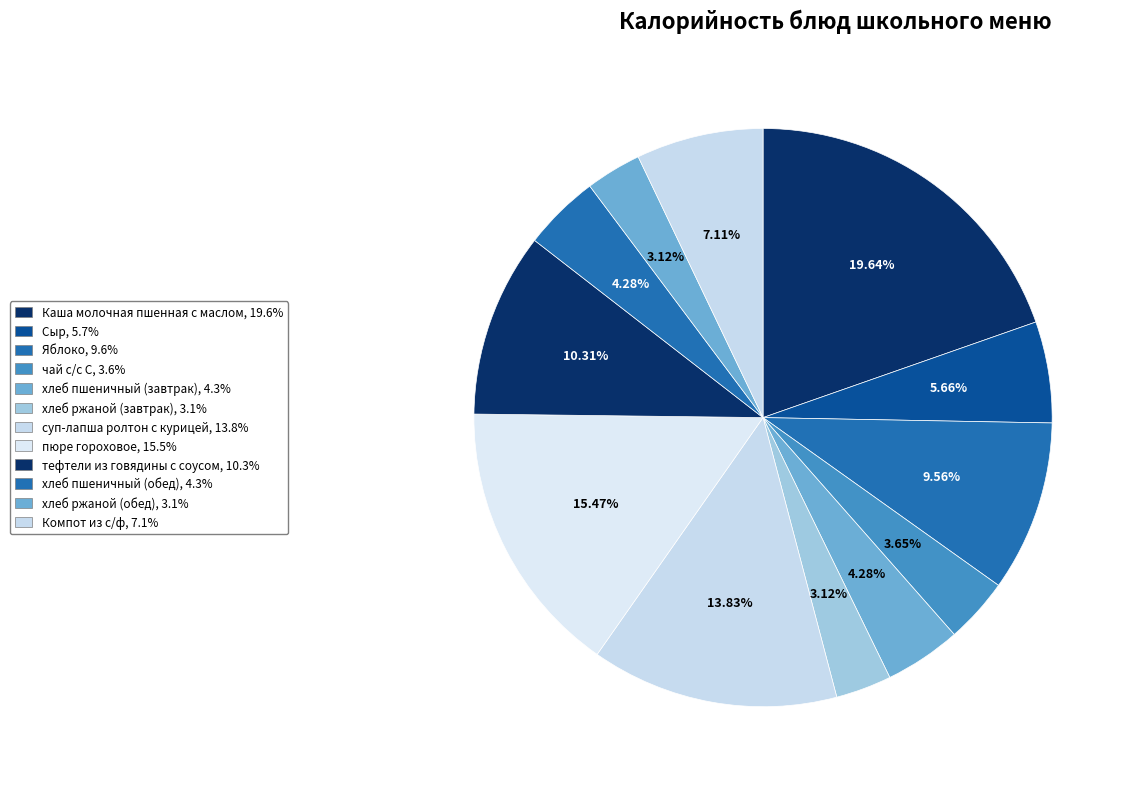

To the nearest percent, what is the difference between the хлеб пшеничный (завтрак) and хлеб ржаной (обед) slice percentages?

1%